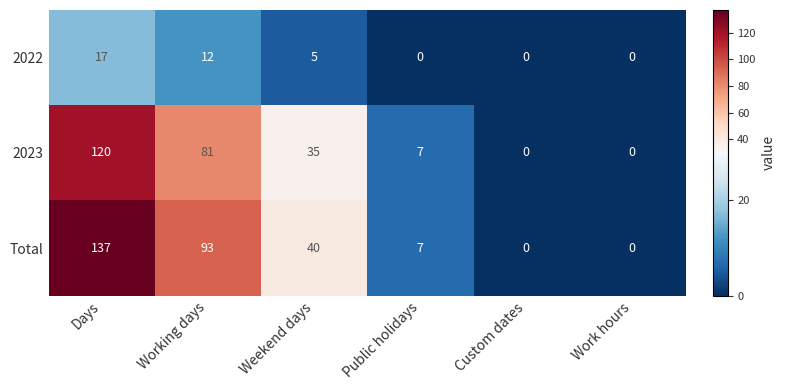

Reading right to left, transcribe all the data shown in this chart.

2022: 0	0	0	5	12	17
2023: 0	0	7	35	81	120
Total: 0	0	7	40	93	137